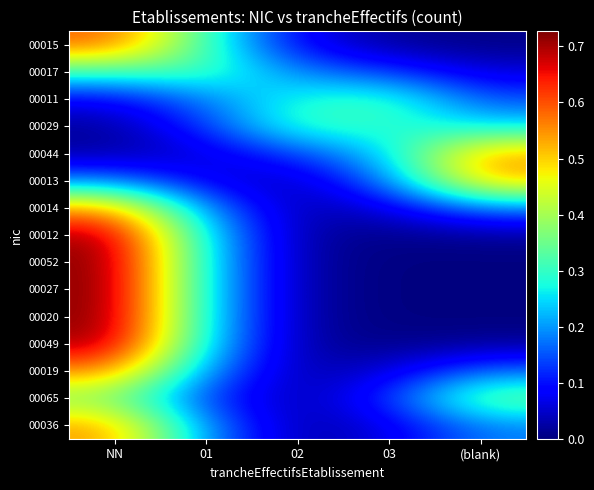

What is the difference between the highest and lowest values at 01?

0.3